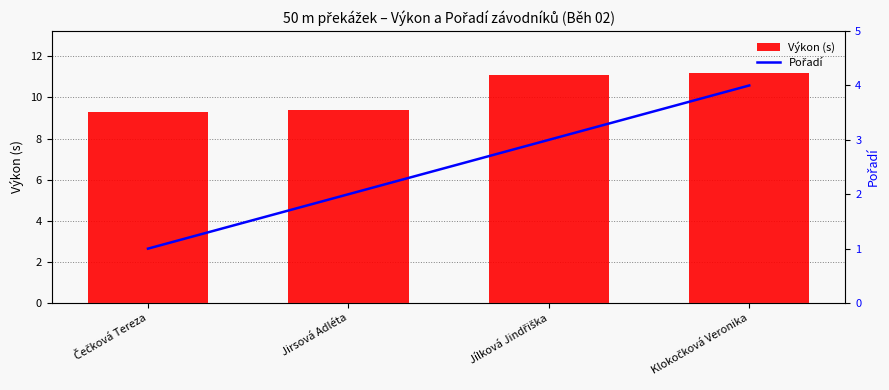

Rank the series by their maximum value, from lowest to highest.

Pořadí, Výkon (s)